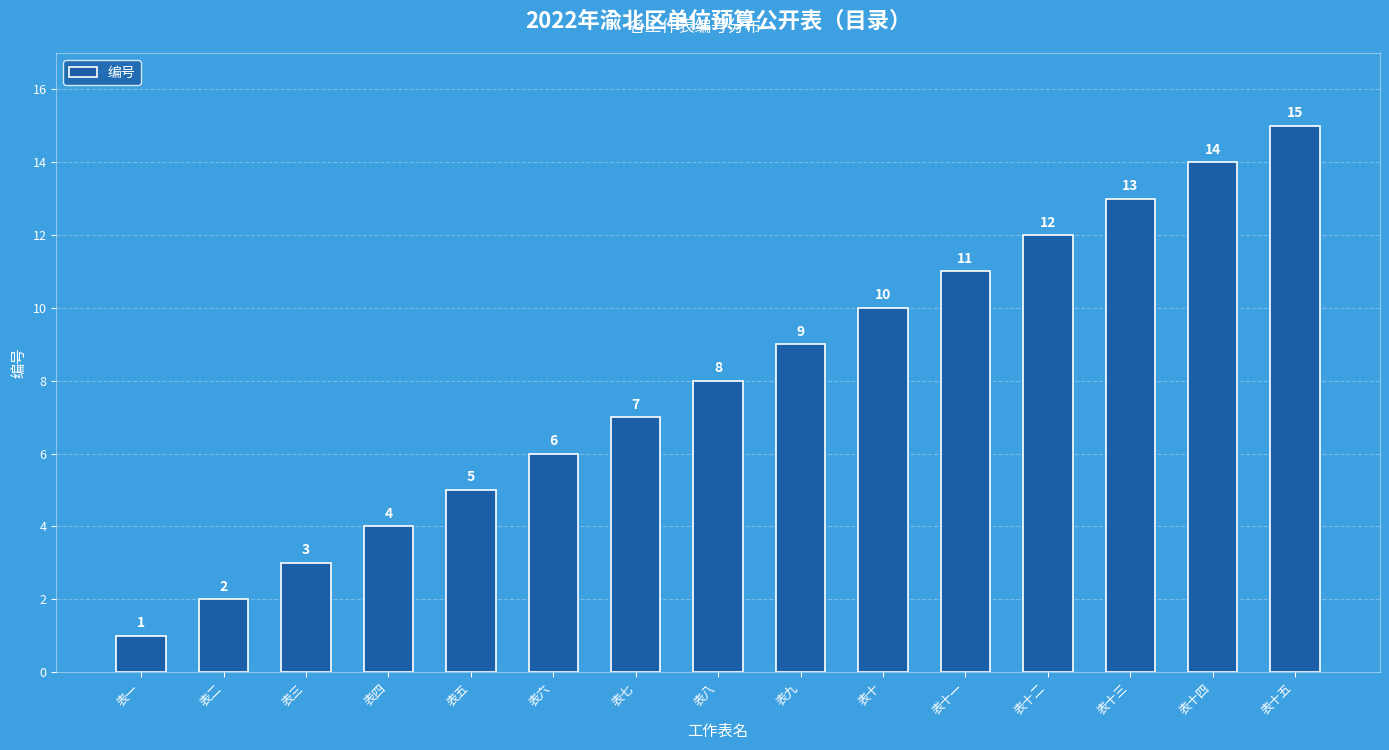

Rank the categories by value from highest to lowest.

表十五, 表十四, 表十三, 表十二, 表十一, 表十, 表九, 表八, 表七, 表六, 表五, 表四, 表三, 表二, 表一